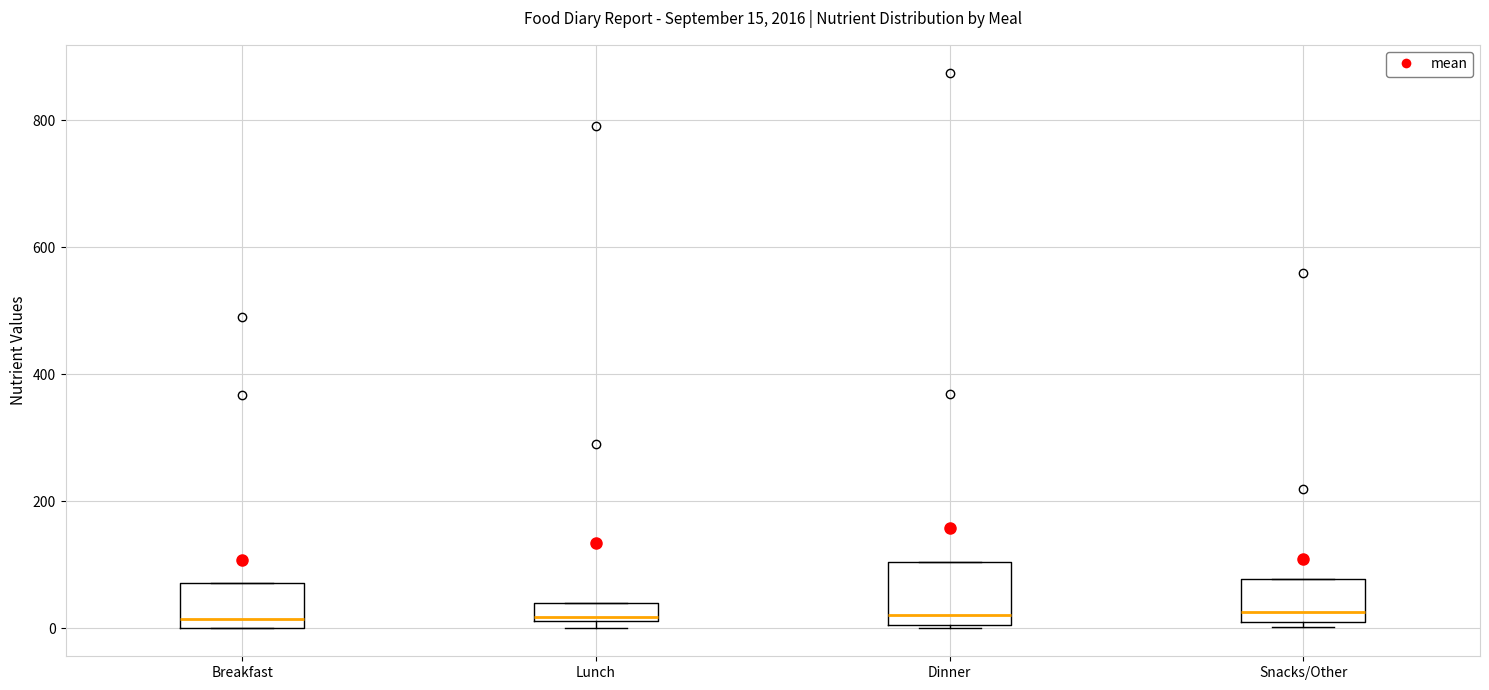

Comparing the boxes themselves (not the whiskers), which one is the tallest?

Dinner